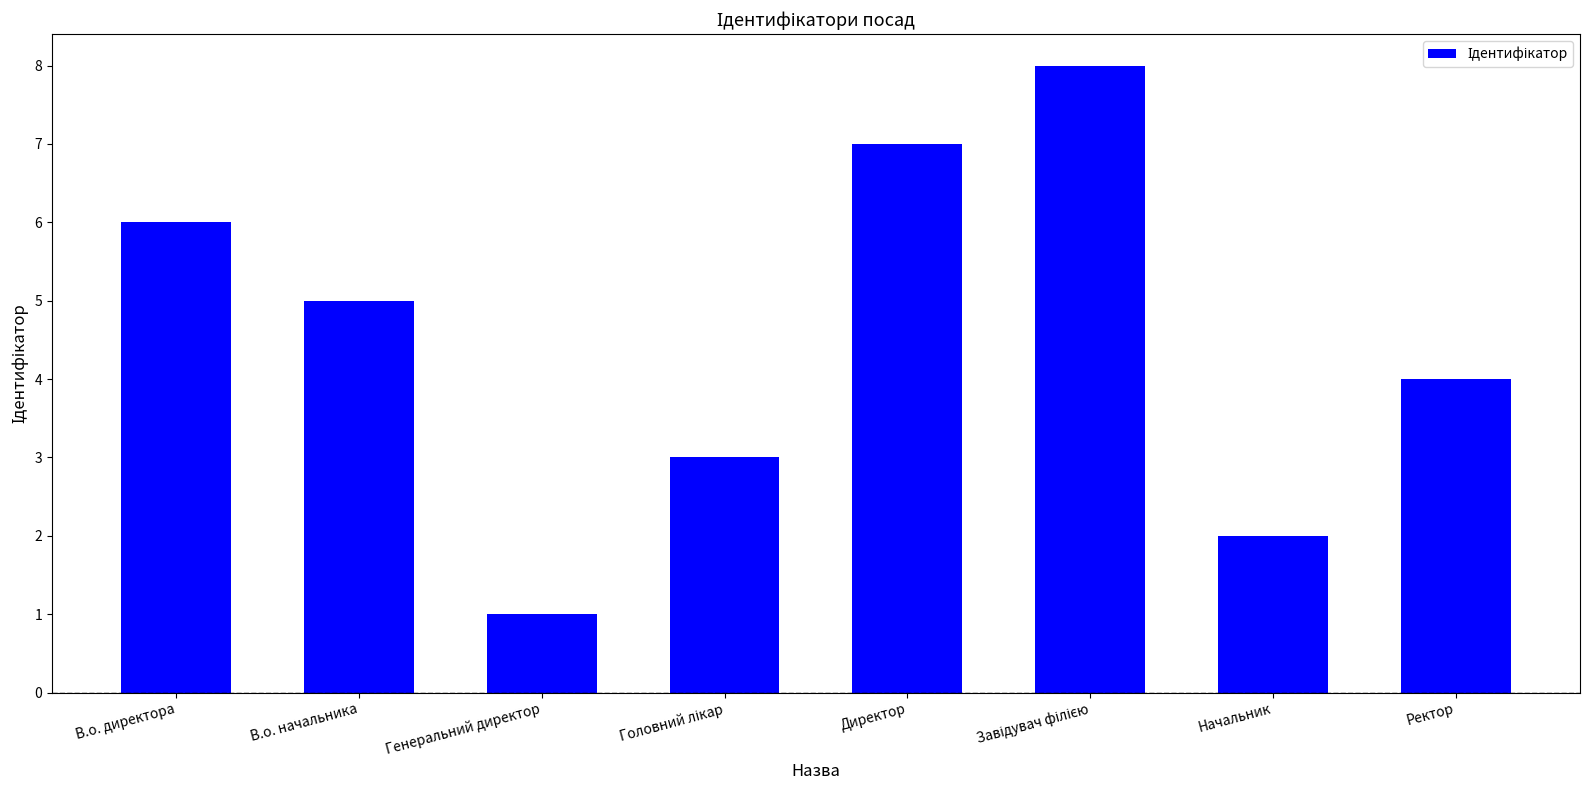

What is the ratio of the value at В.о. начальника to the value at Директор?

0.7